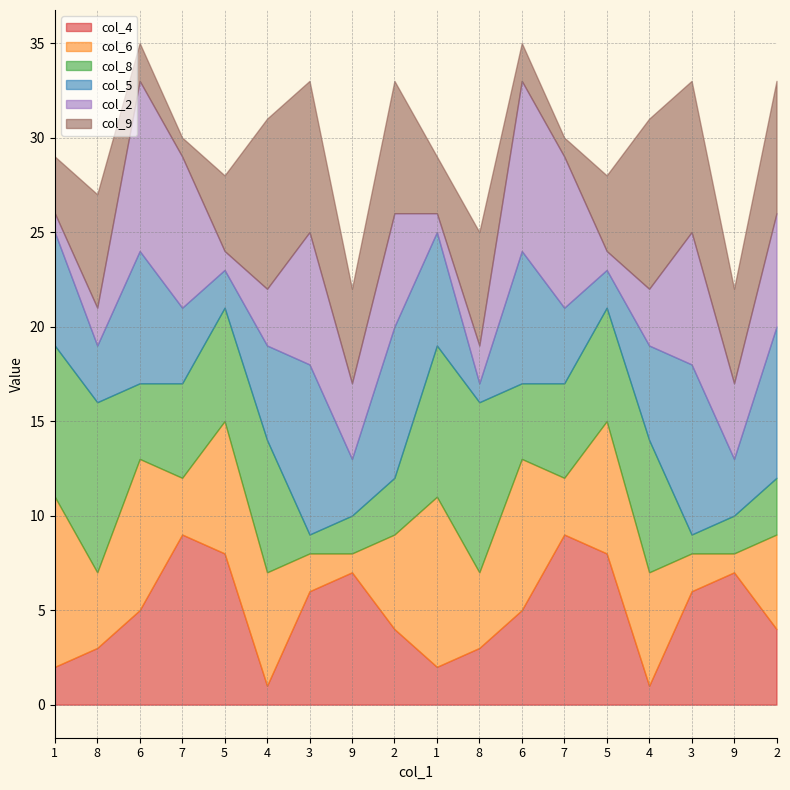

Reading left to right, extract all data points from this chart.

col_4: 2	3	5	9	8	1	6	7	4	2	3	5	9	8	1	6	7	4
col_6: 9	4	8	3	7	6	2	1	5	9	4	8	3	7	6	2	1	5
col_8: 8	9	4	5	6	7	1	2	3	8	9	4	5	6	7	1	2	3
col_5: 6	3	7	4	2	5	9	3	8	6	1	7	4	2	5	9	3	8
col_2: 1	2	9	8	1	3	7	4	6	1	2	9	8	1	3	7	4	6
col_9: 3	6	2	1	4	9	8	5	7	3	6	2	1	4	9	8	5	7